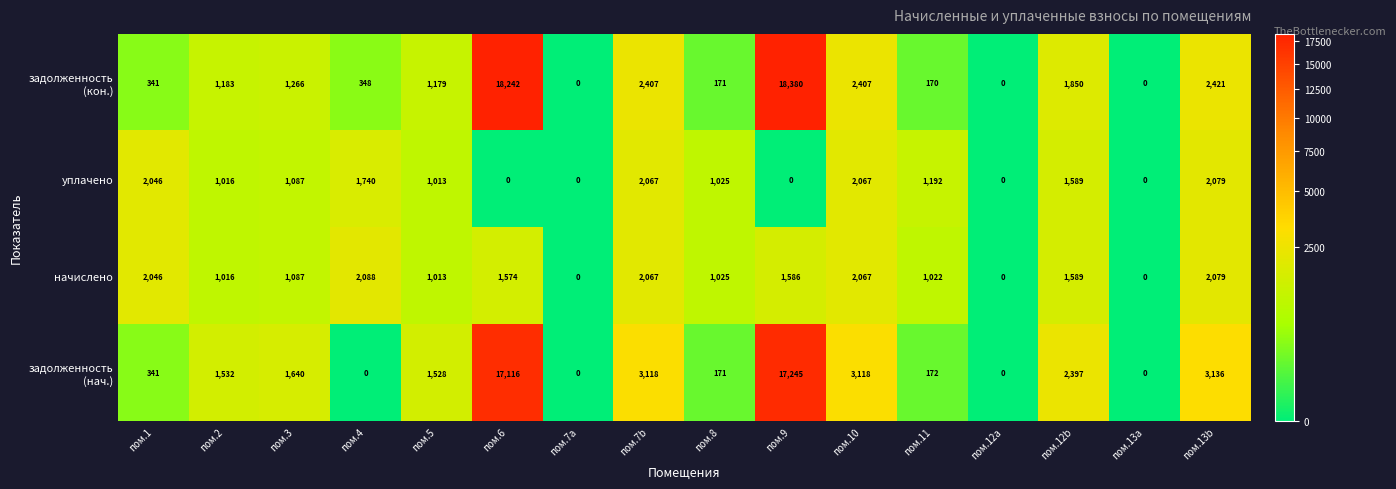

At which label is уплачено closest to 1039?

пом.8